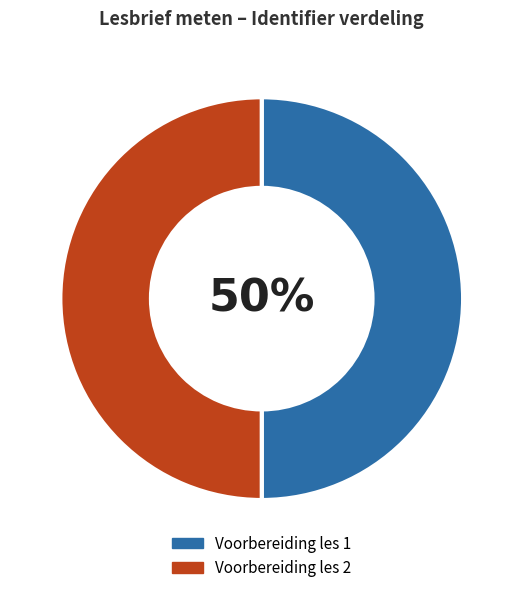

Is the sum of Voorbereiding les 1 and Voorbereiding les 2 greater than half?

Yes